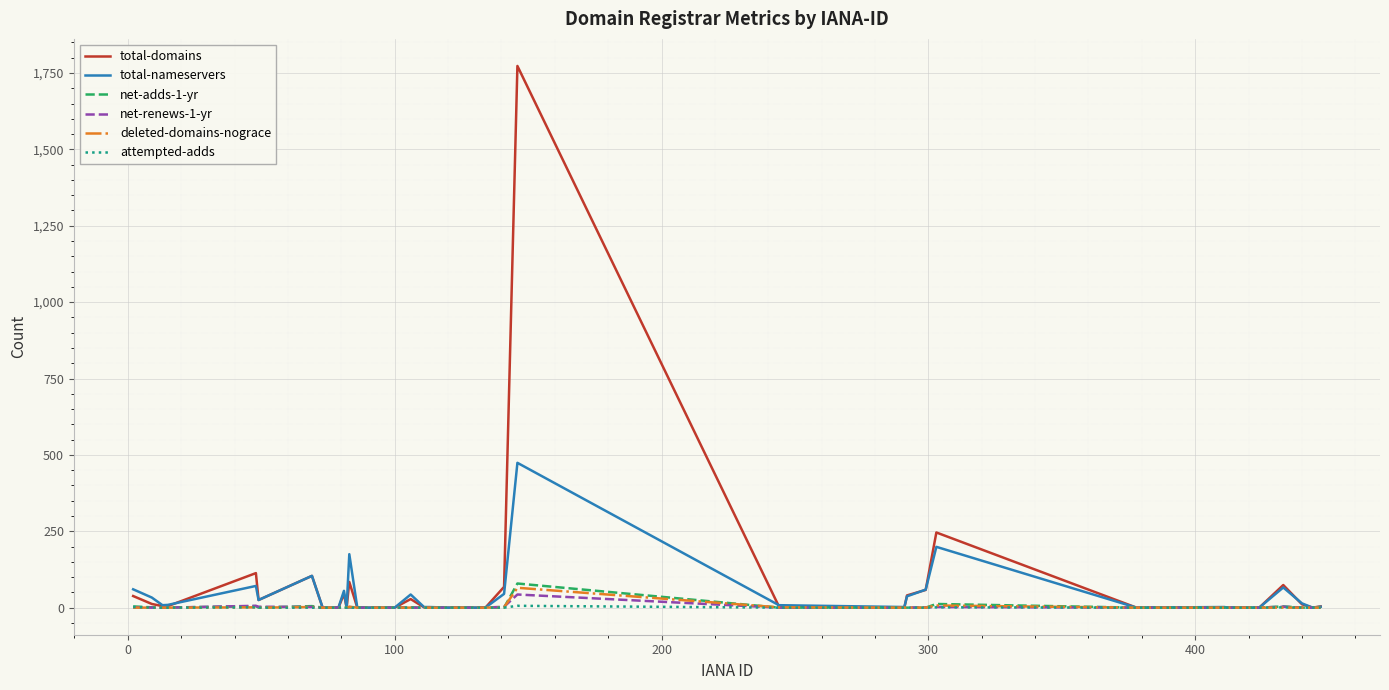

What is the greatest value displayed?

1773